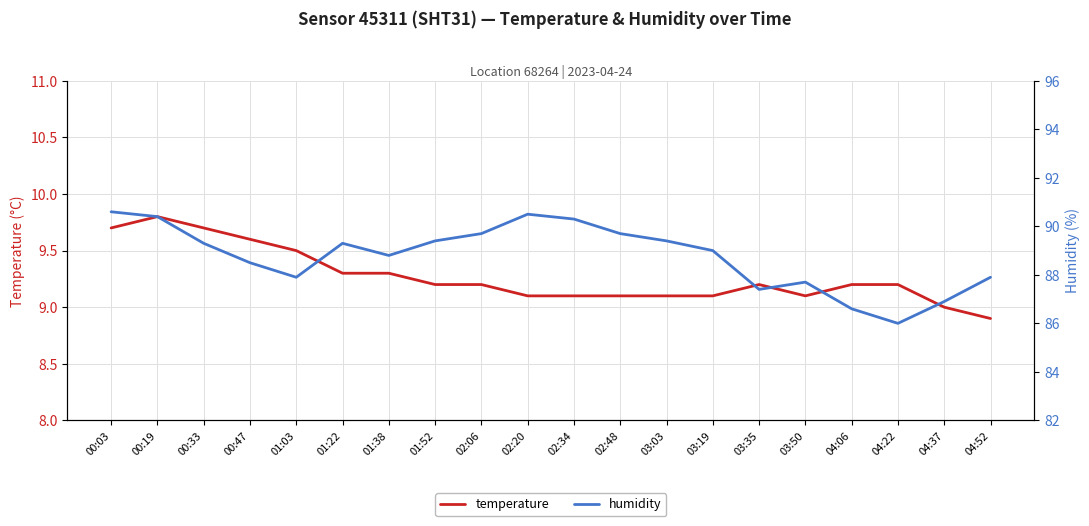

Which series has the largest total across all categories?

humidity